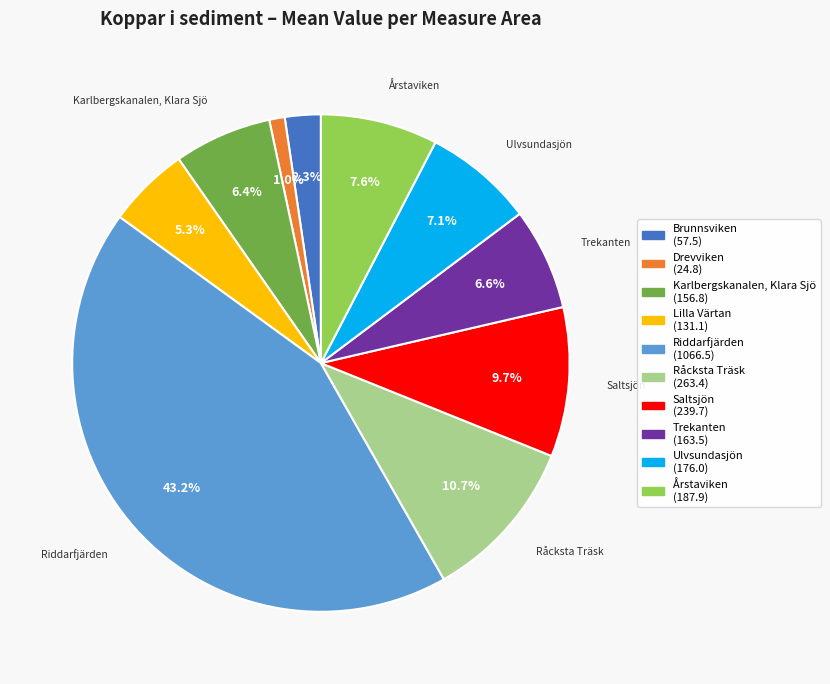

Is there any slice that represents more than half of the pie?

No